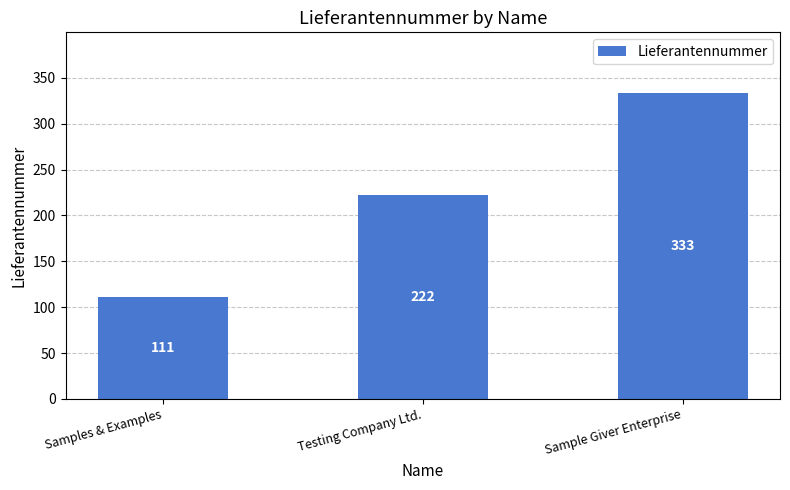

Reading left to right, what are all the values shown in this chart?

Samples & Examples=111	Testing Company Ltd.=222	Sample Giver Enterprise=333